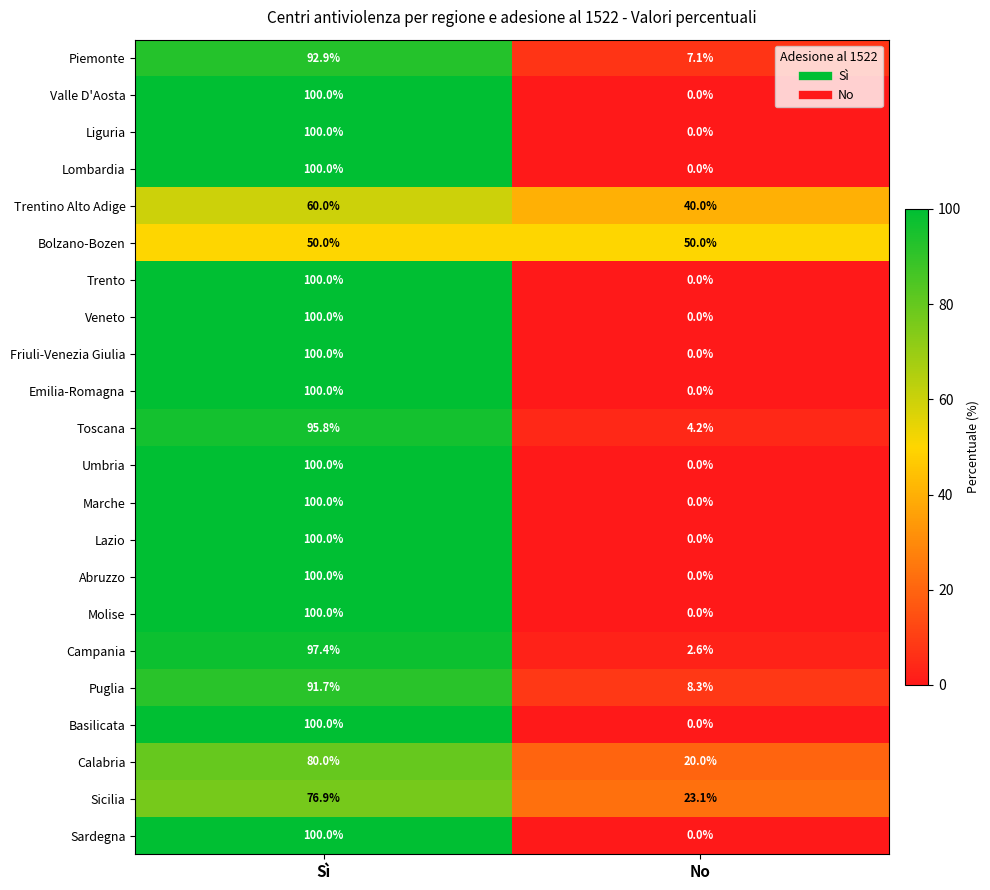

What is the sum of all Sicilia values?

100.0